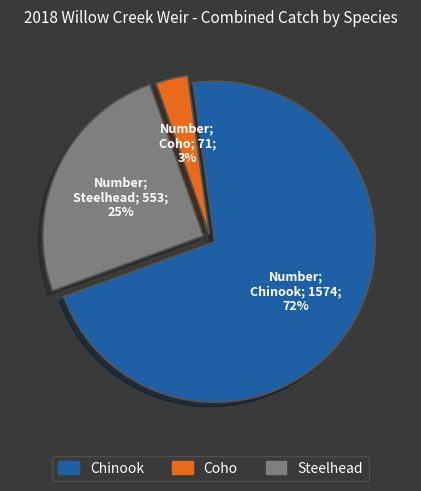

To the nearest percent, what portion does Steelhead represent?

25%